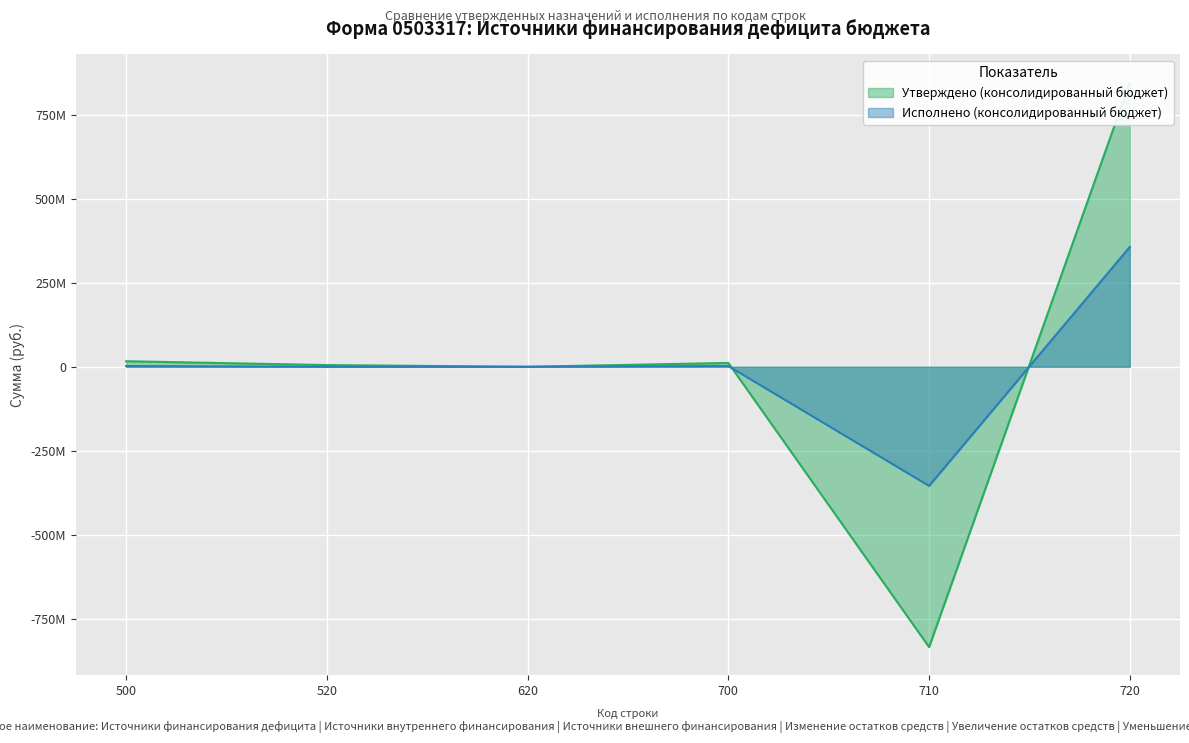

Count the number of categories in the chart.

6